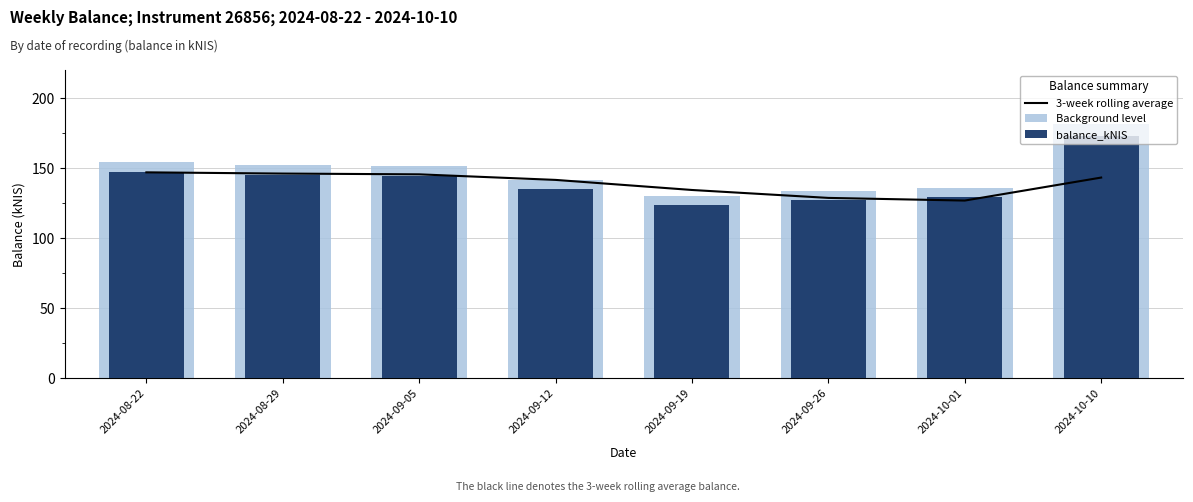

The 3-week rolling average series shows 145.6 at 2024-09-05. True or false?

True